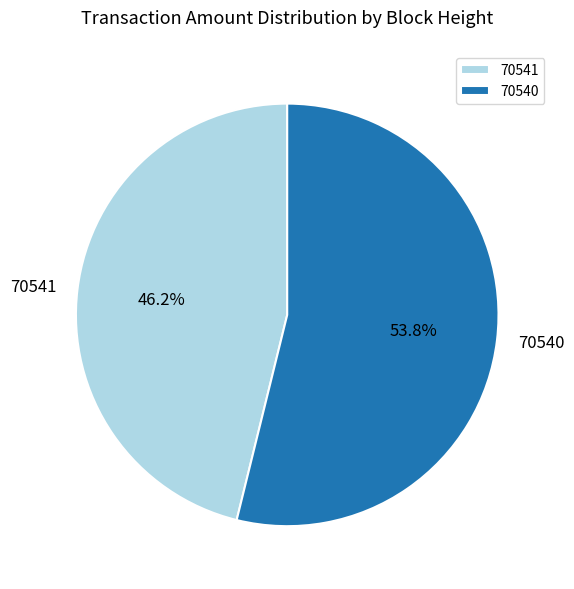

To the nearest percent, what is the average slice percentage?

50%